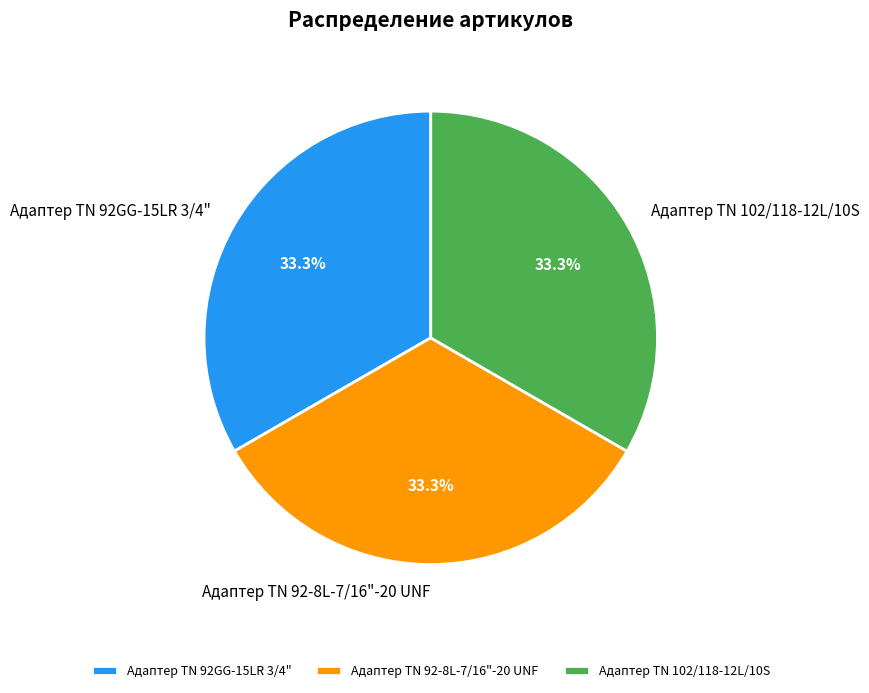

What portion of the pie excludes Адаптер ТN 102/118-12L/10S?

66.7%